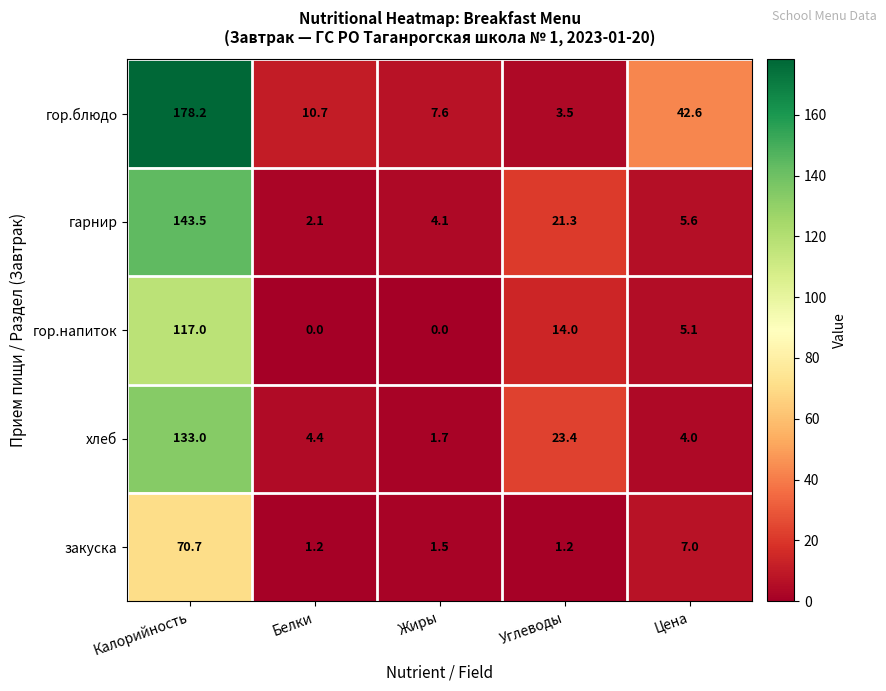

The гарнир series shows 2.1 at Белки. True or false?

True